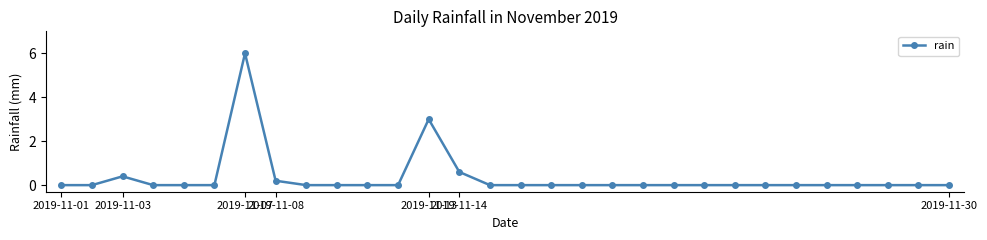

How many series are shown in this chart?

1